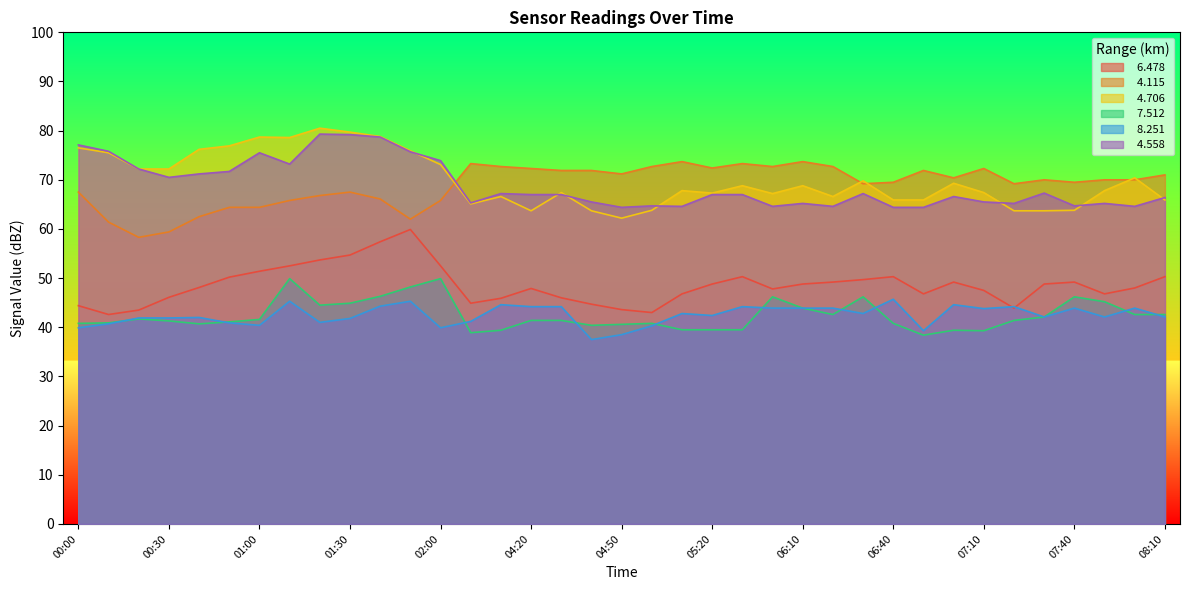

True or false:   7.512 and   4.558 cross at least once.

False